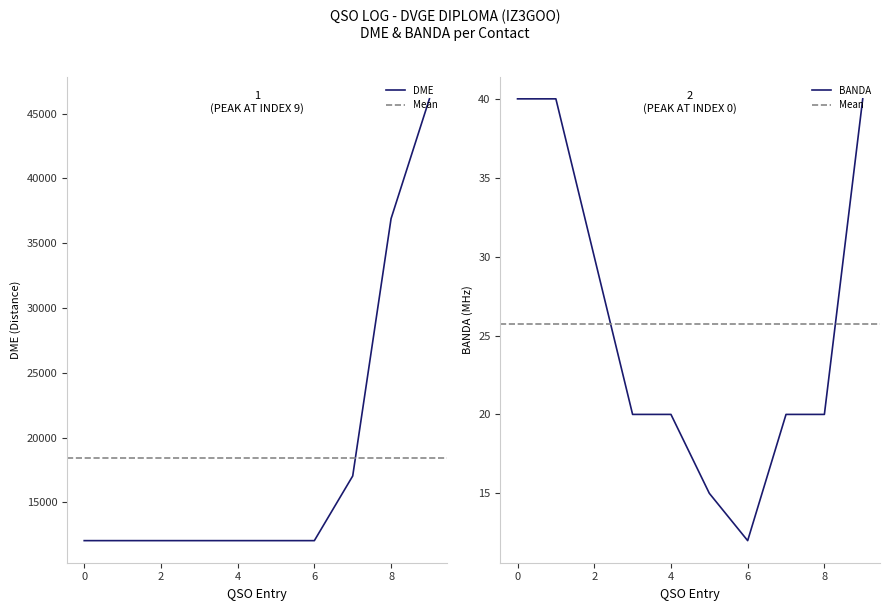

What are all the series names shown in the legend?

DME, BANDA